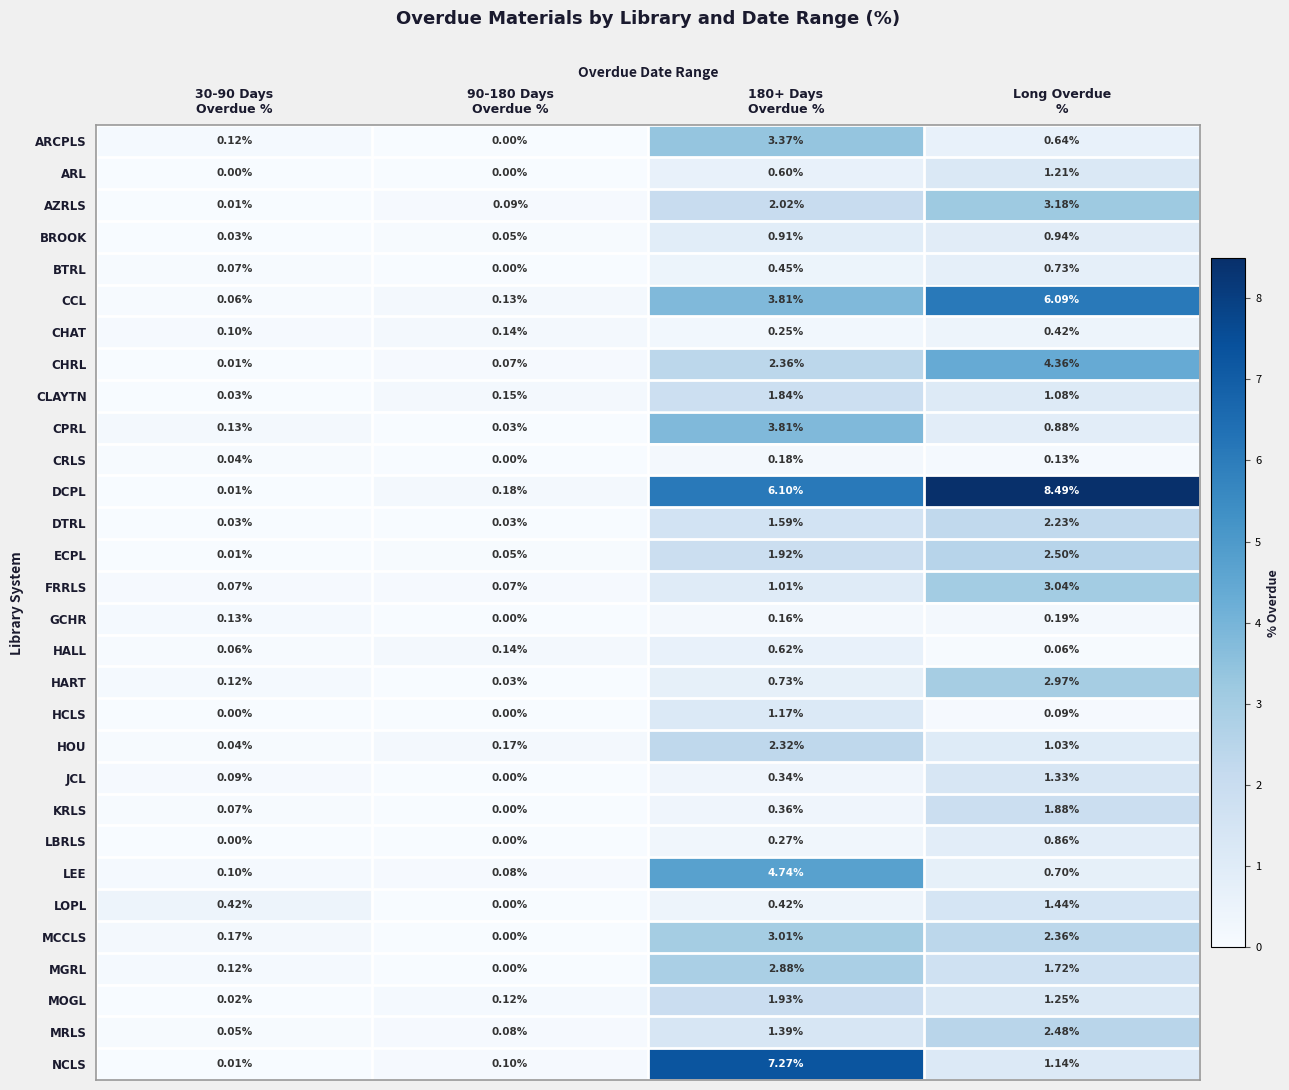

At how many categories does at least one series exceed 6?

2